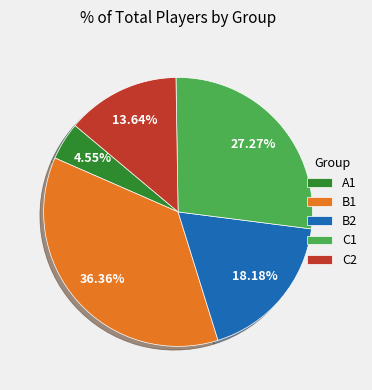

Between A1 and B1, which is larger?

B1